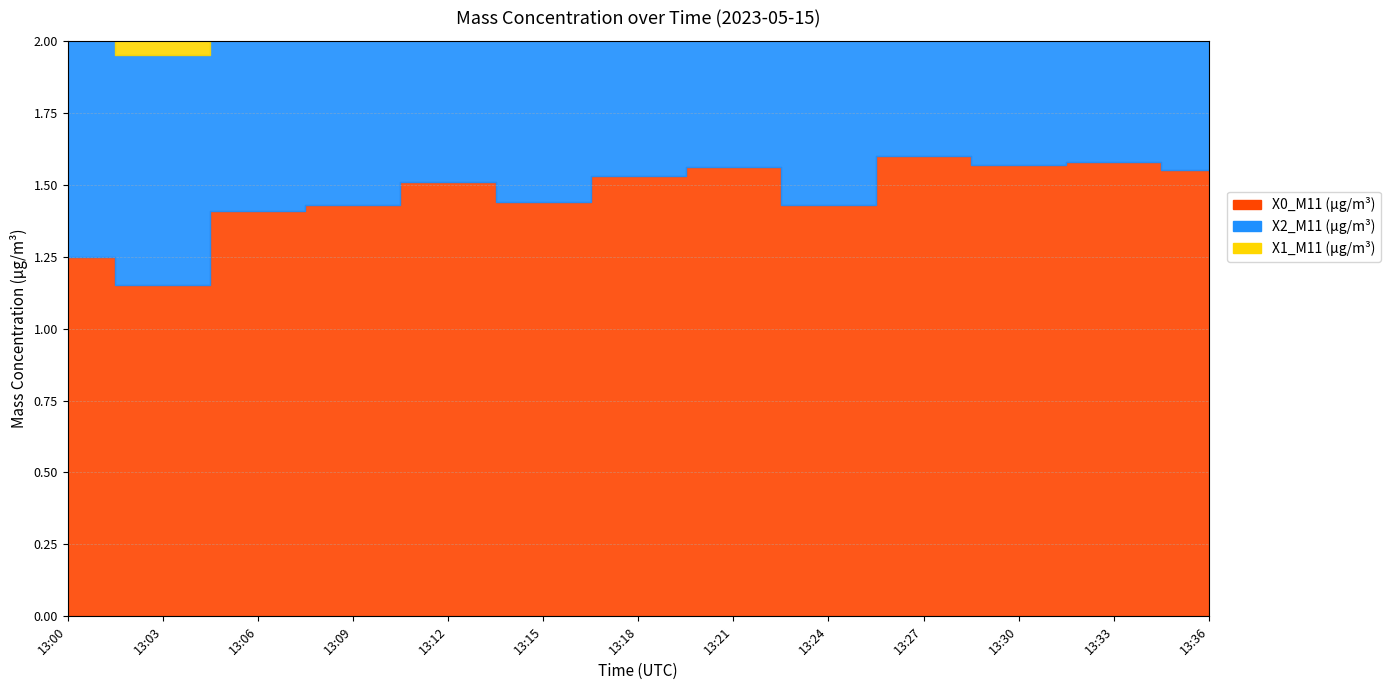

What are all the series names shown in the legend?

X0_M11 (μg/m³), X2_M11 (μg/m³), X1_M11 (μg/m³)